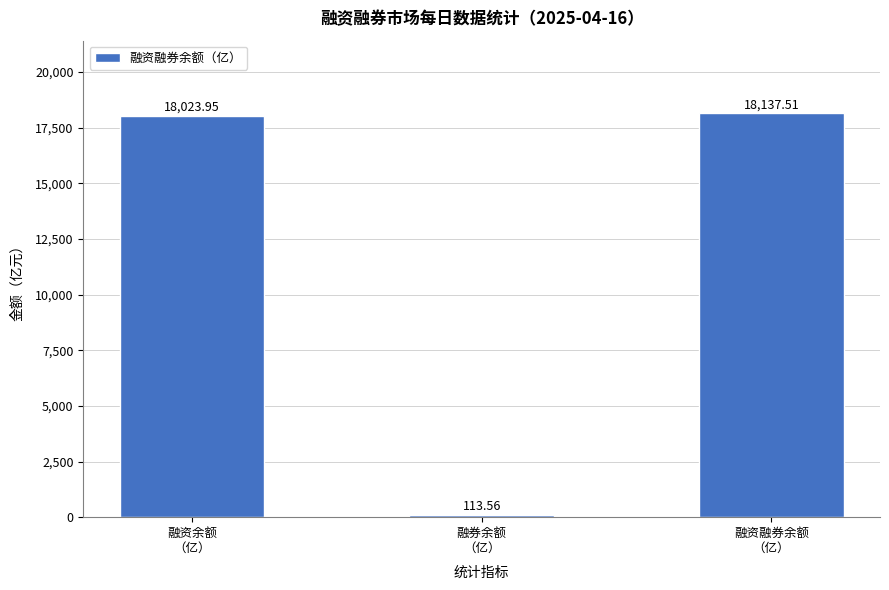

What is the difference between the second highest and minimum values?

17910.4